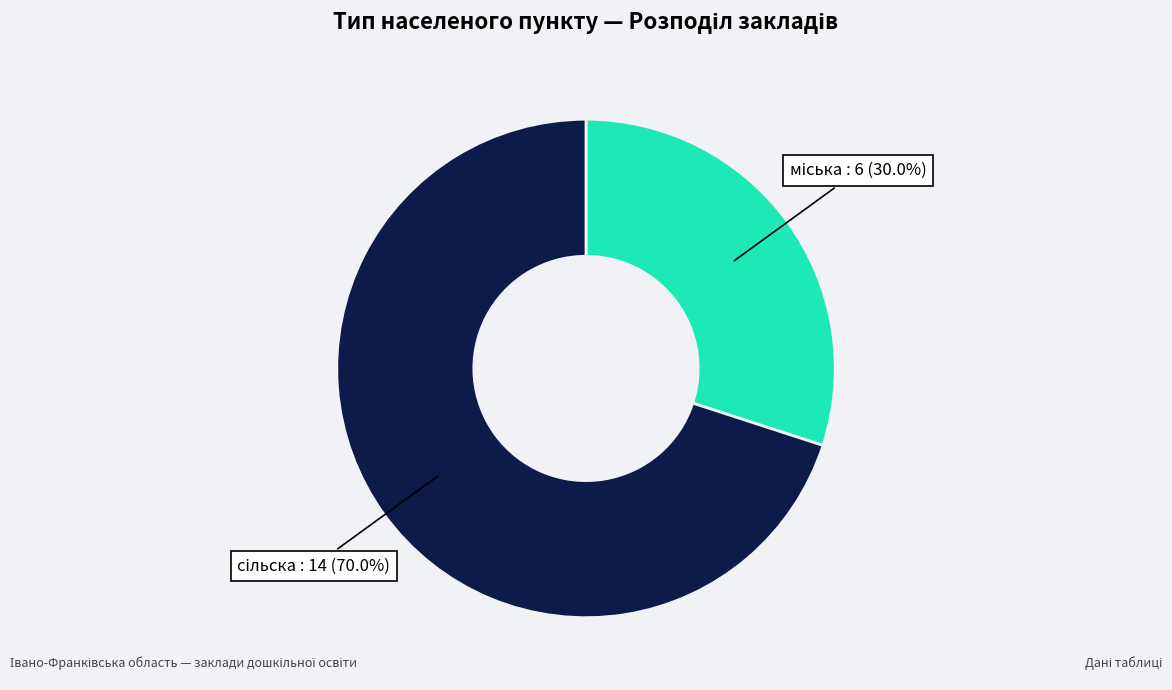

Is there a majority slice in this chart?

Yes